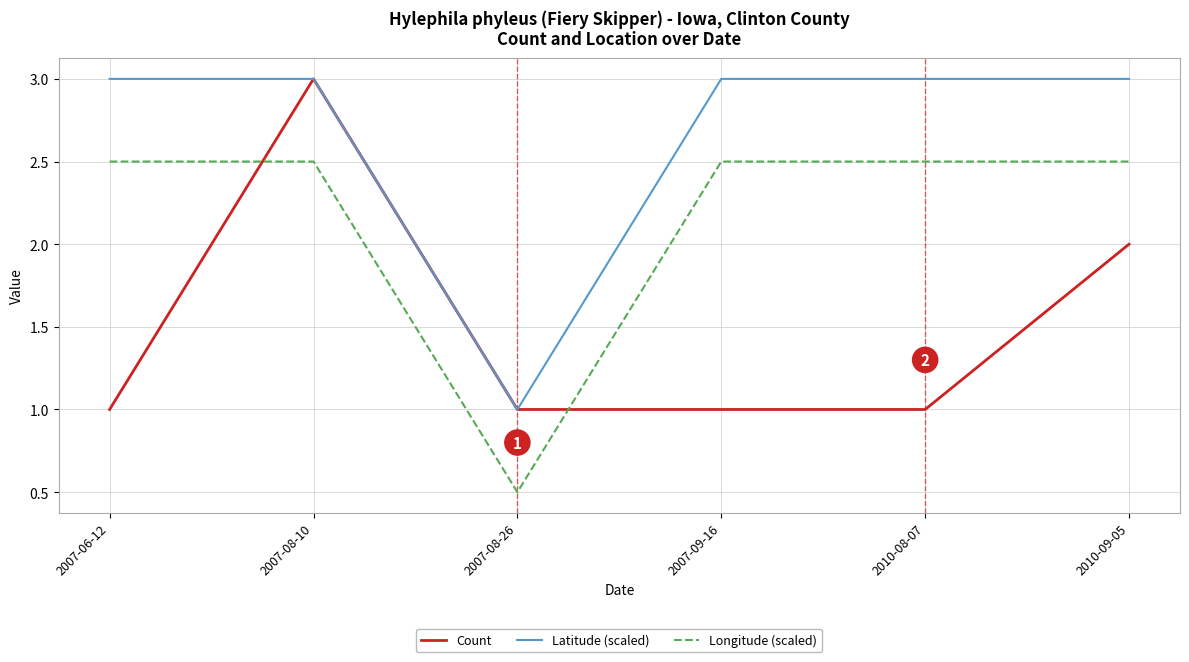

Reading left to right, list all the values displayed in this chart.

Count: 2007-06-12=1.0	2007-08-10=3.0	2007-08-26=1.0	2007-09-16=1.0	2010-08-07=1.0	2010-09-05=2.0
Latitude (scaled): 2007-06-12=3.0	2007-08-10=3.0	2007-08-26=1.0	2007-09-16=3.0	2010-08-07=3.0	2010-09-05=3.0
Longitude (scaled): 2007-06-12=2.5	2007-08-10=2.5	2007-08-26=0.5	2007-09-16=2.5	2010-08-07=2.5	2010-09-05=2.5